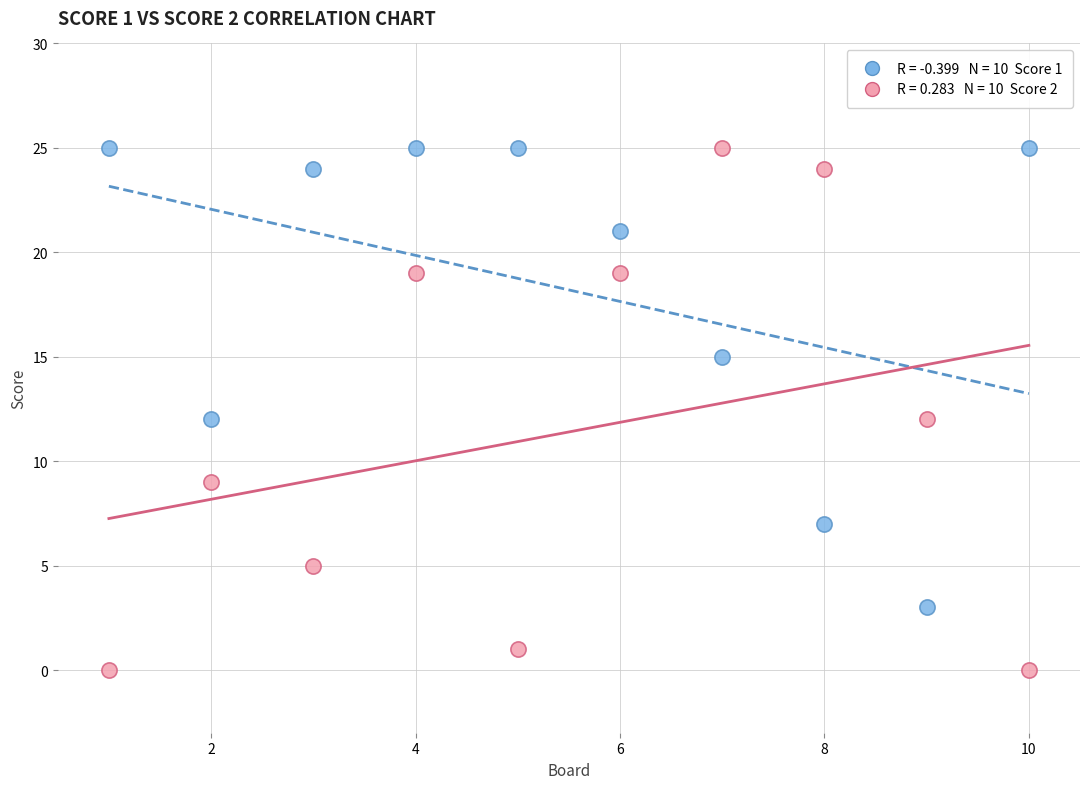

Across all data points, what is the range of X values (max minus min)?

9